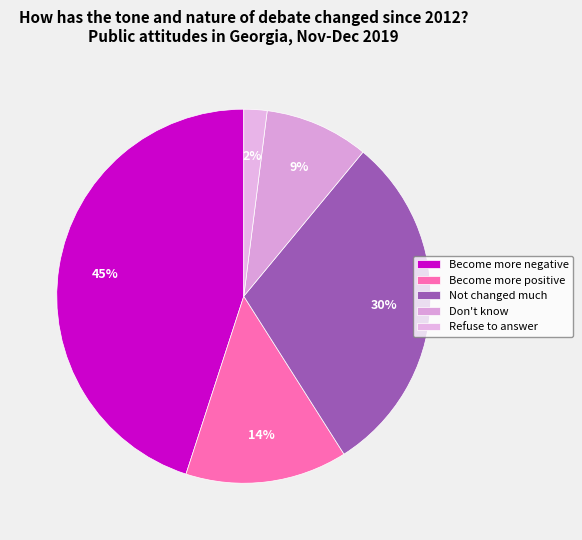

Is it true that Become more negative is 45% of the pie?

True